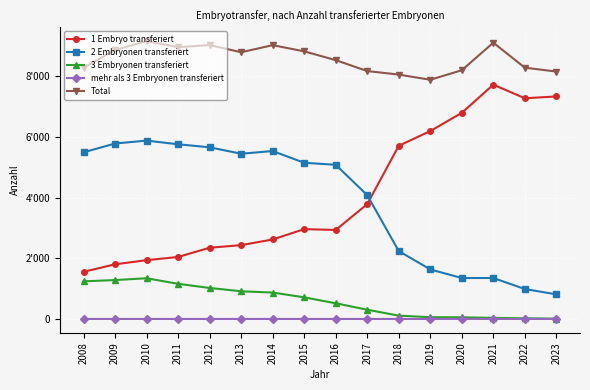

What is the difference between the highest and lowest values at 2019?

7891